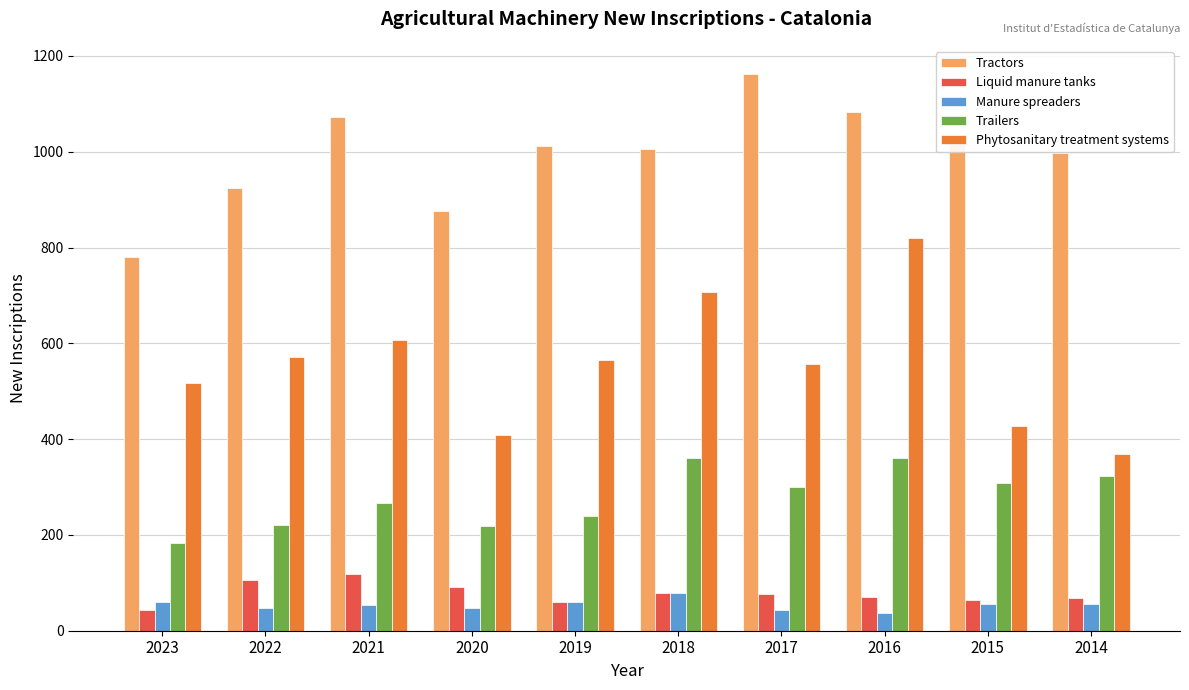

What are all the series names shown in the legend?

Tractors, Liquid manure tanks, Manure spreaders, Trailers, Phytosanitary treatment systems